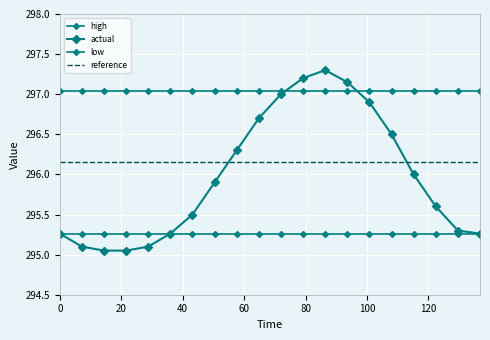

How many lines are shown in the chart?

4